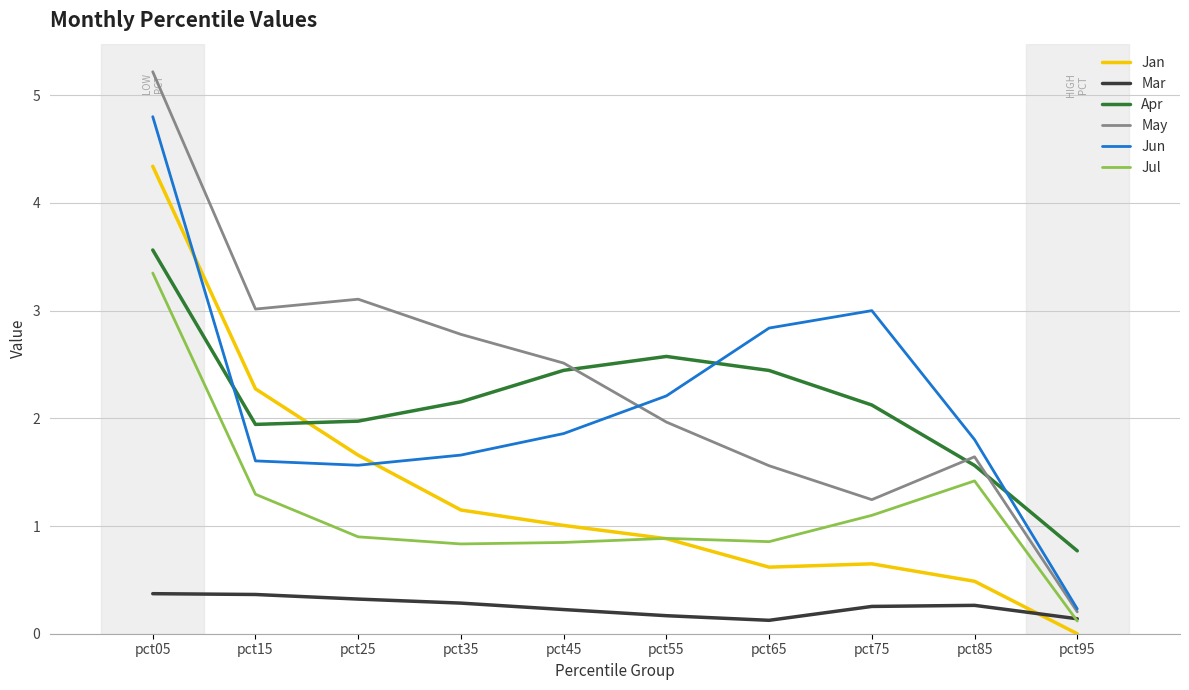

What is the maximum value shown in the chart?

5.2